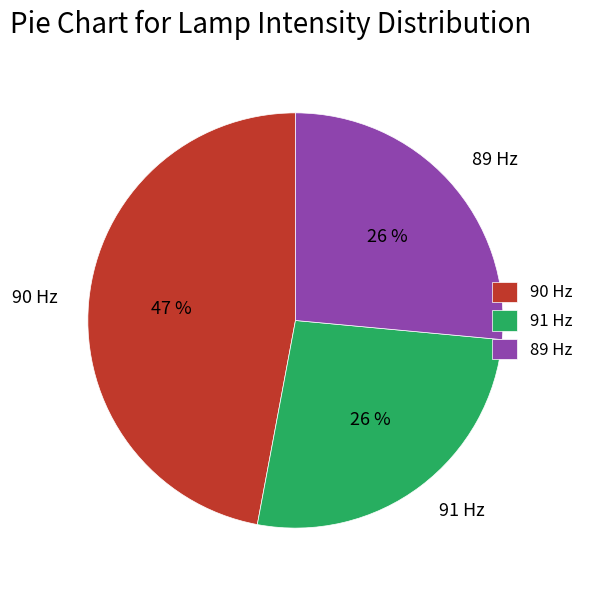

What percentage is the 89 Hz slice, to the nearest percent?

26%